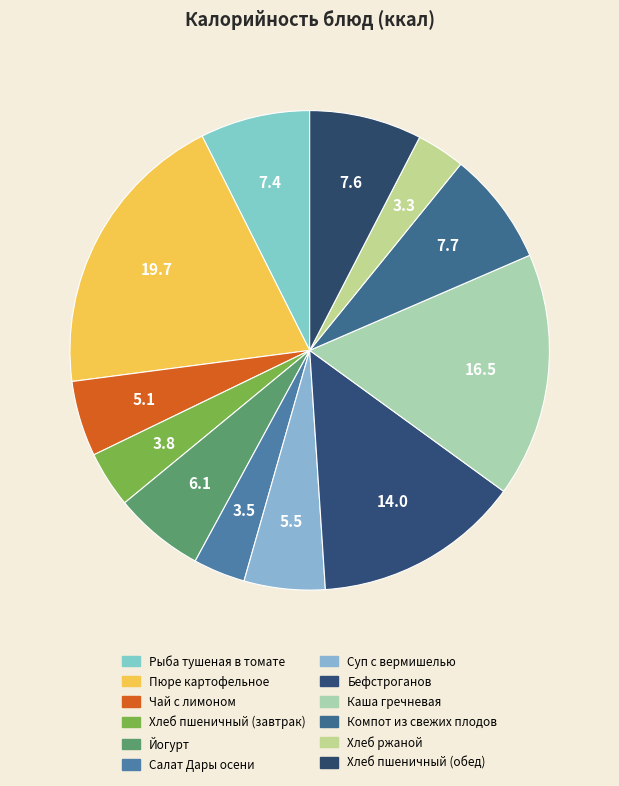

To the nearest percent, what is the difference between the largest and smallest slice percentages?

16%